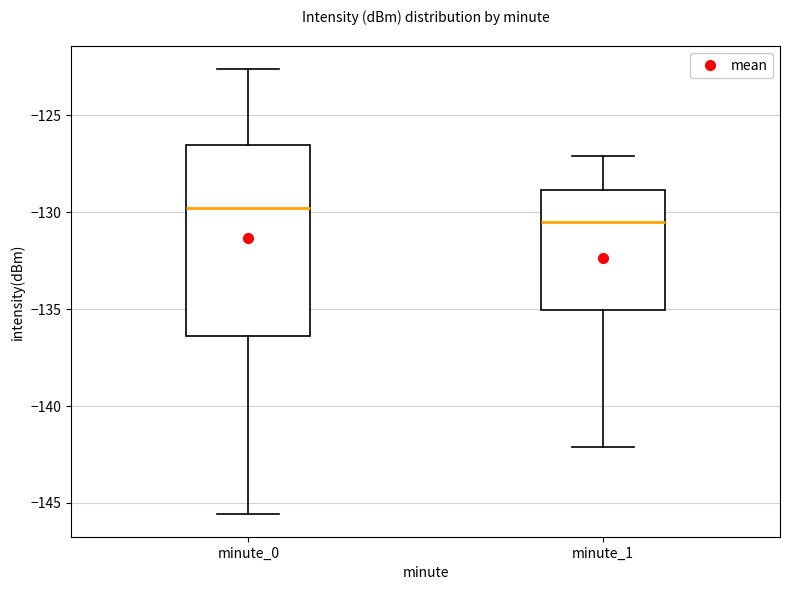

Comparing the boxes themselves (not the whiskers), which one is the tallest?

minute_0